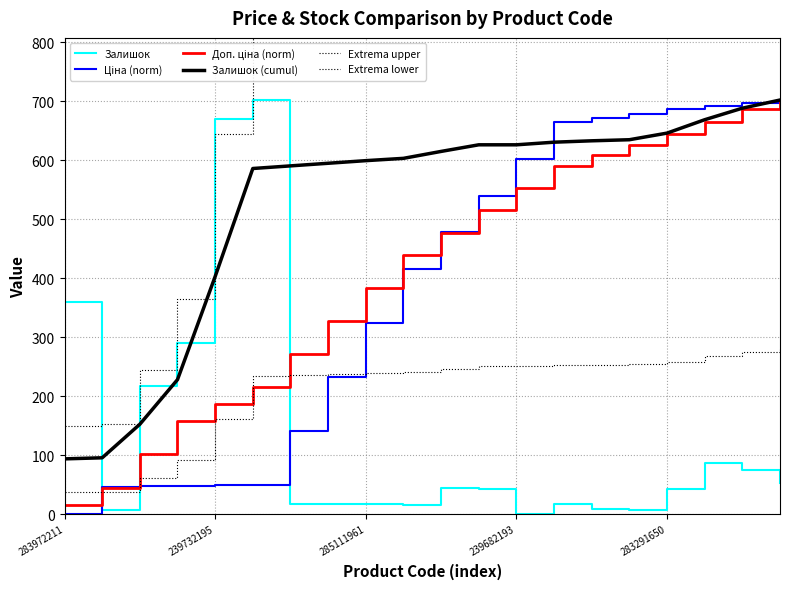

What is the lowest value of the Доп. ціна (norm) series?

16.5